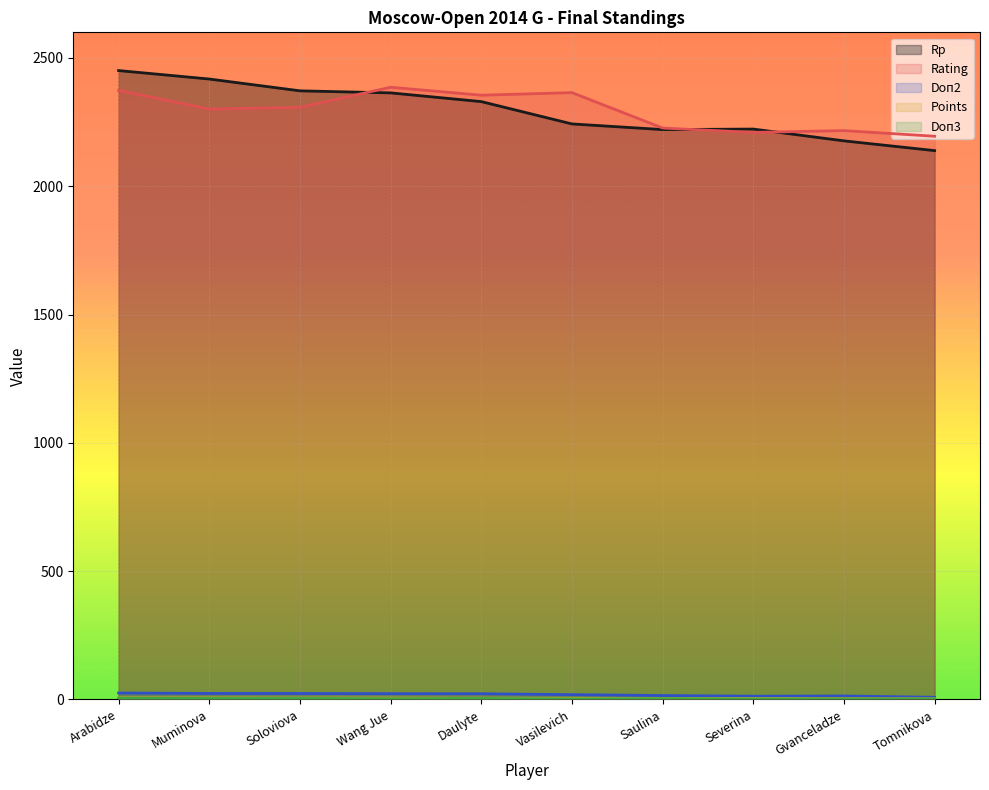

At Daulyte, list the series in order from largest to smallest.

Rating line, Rp line, Doп2 line, Points line, Doп3 line